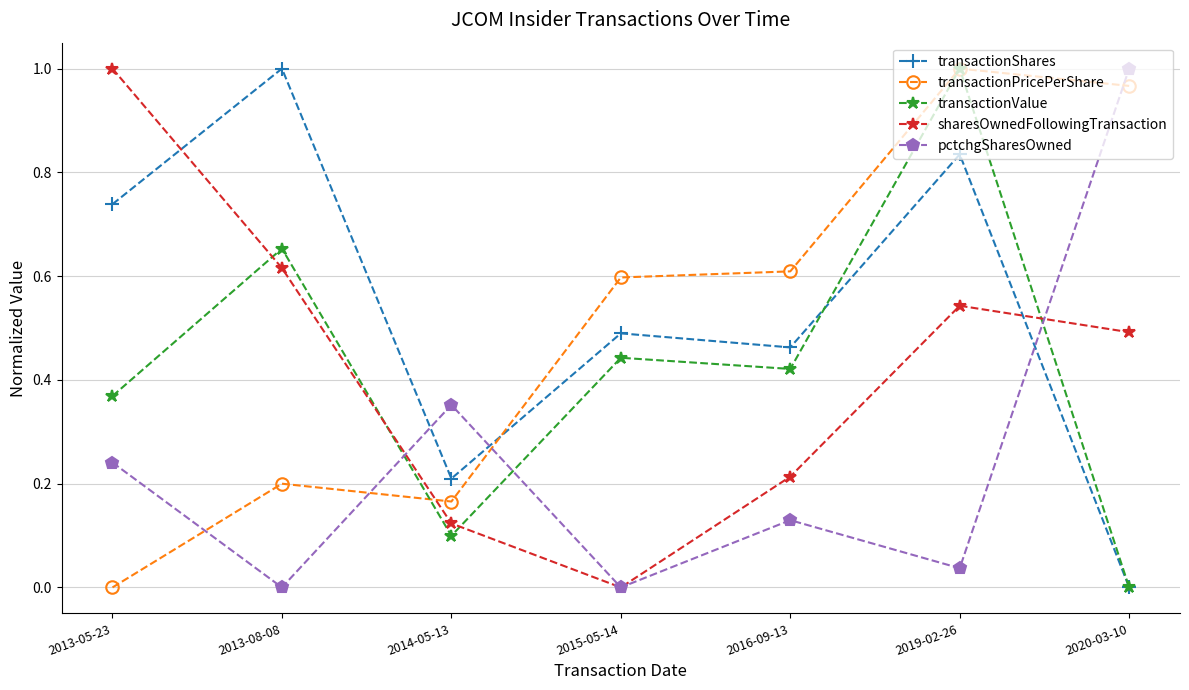

Is the value of sharesOwnedFollowingTransaction at 2013-05-23 greater than the value of pctchgSharesOwned at 2013-05-23?

Yes